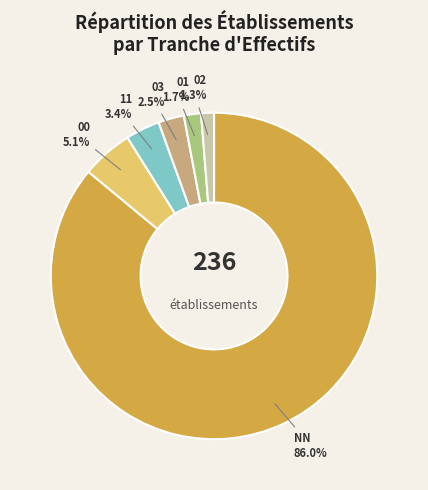

Is there a majority slice in this chart?

Yes